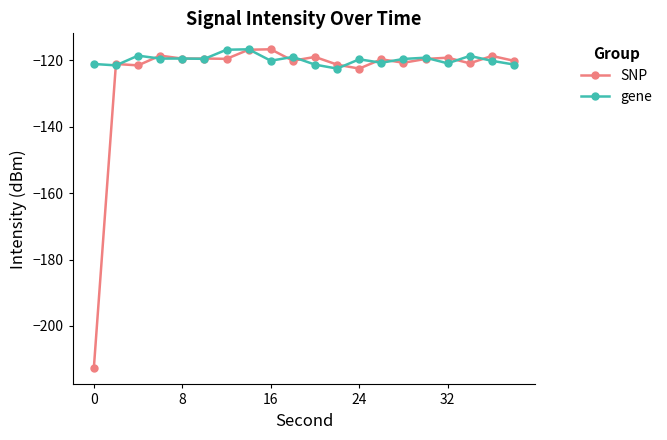

Which series has the widest spread of values?

SNP